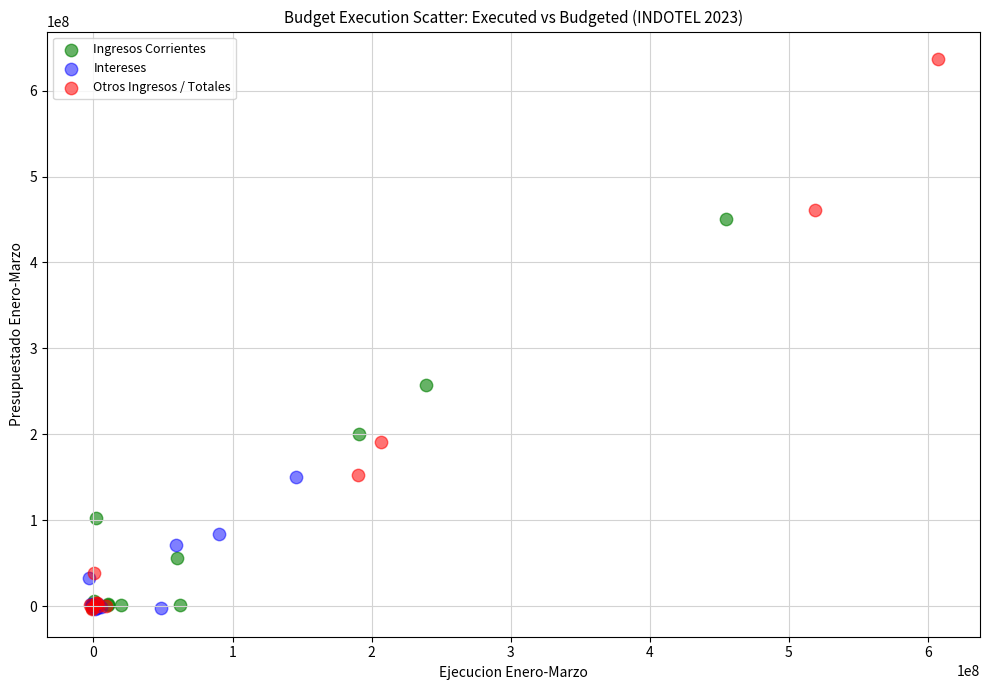

Which series contains the highest Y value?

Otros Ingresos / Totales